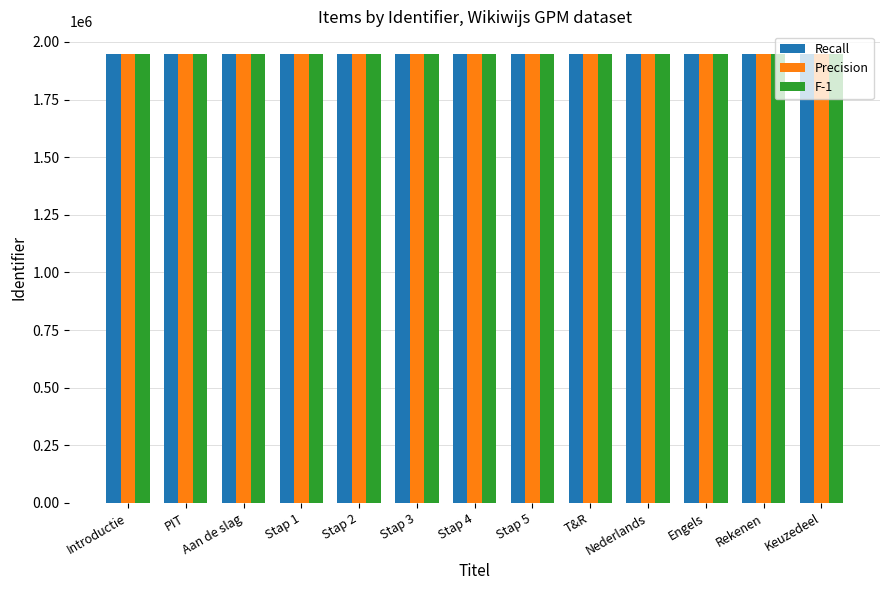

What is the sum of all Precision values?

25332546